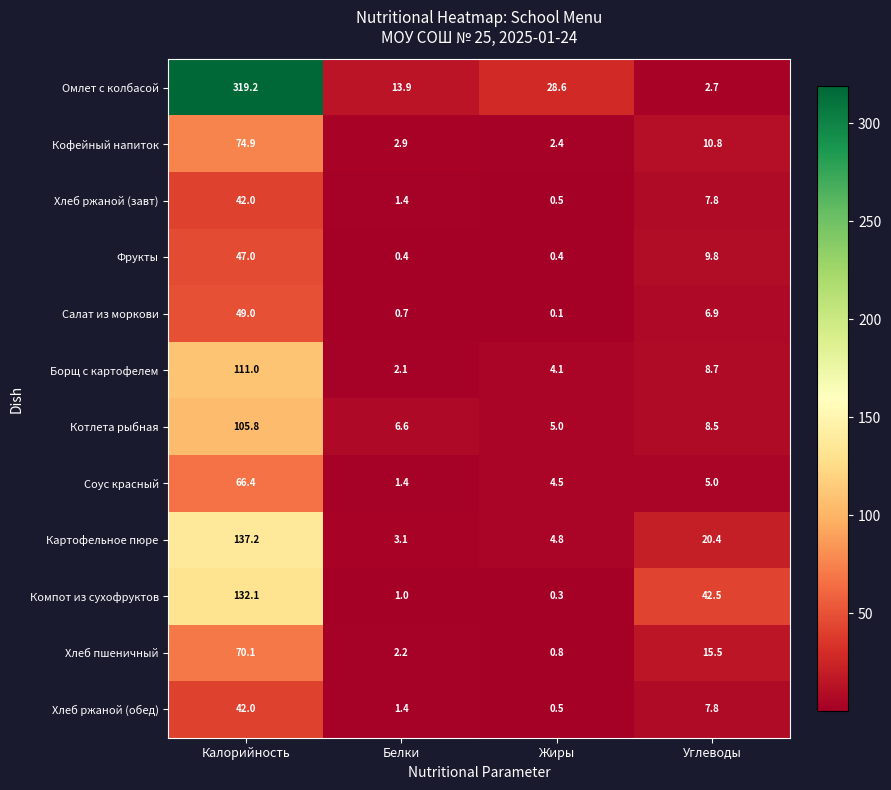

What is the approximate value of Хлеб ржаной (завт) at Белки?

1.4